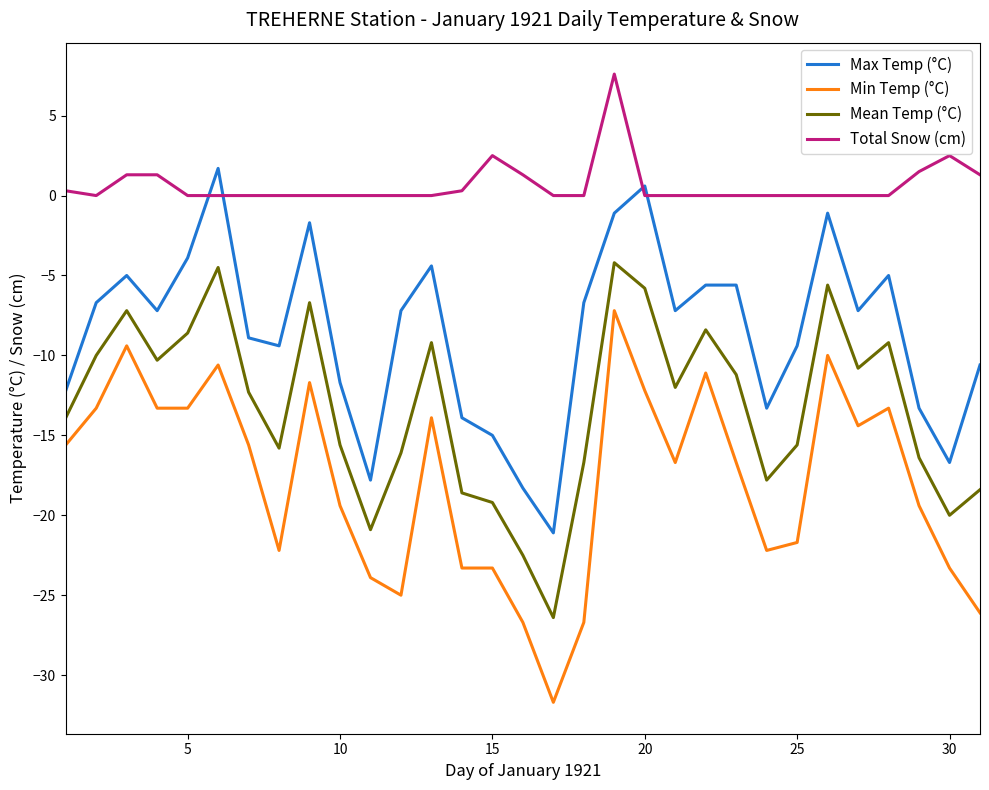

What is the highest value of the Mean Temp (°C) series?

-4.2